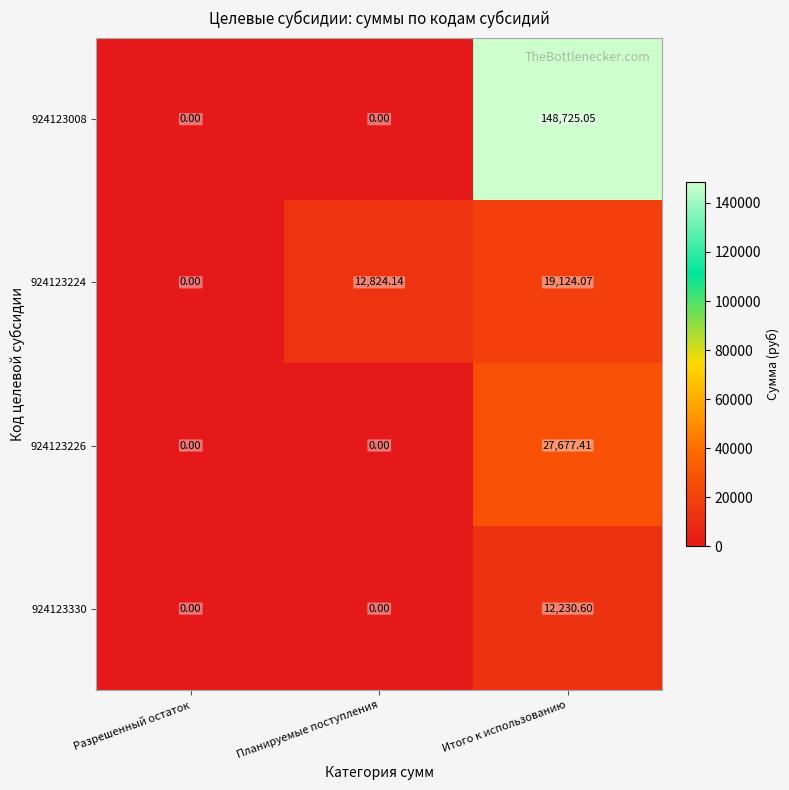

Where is 924123224 nearest to the value 9562?

Планируемые поступления